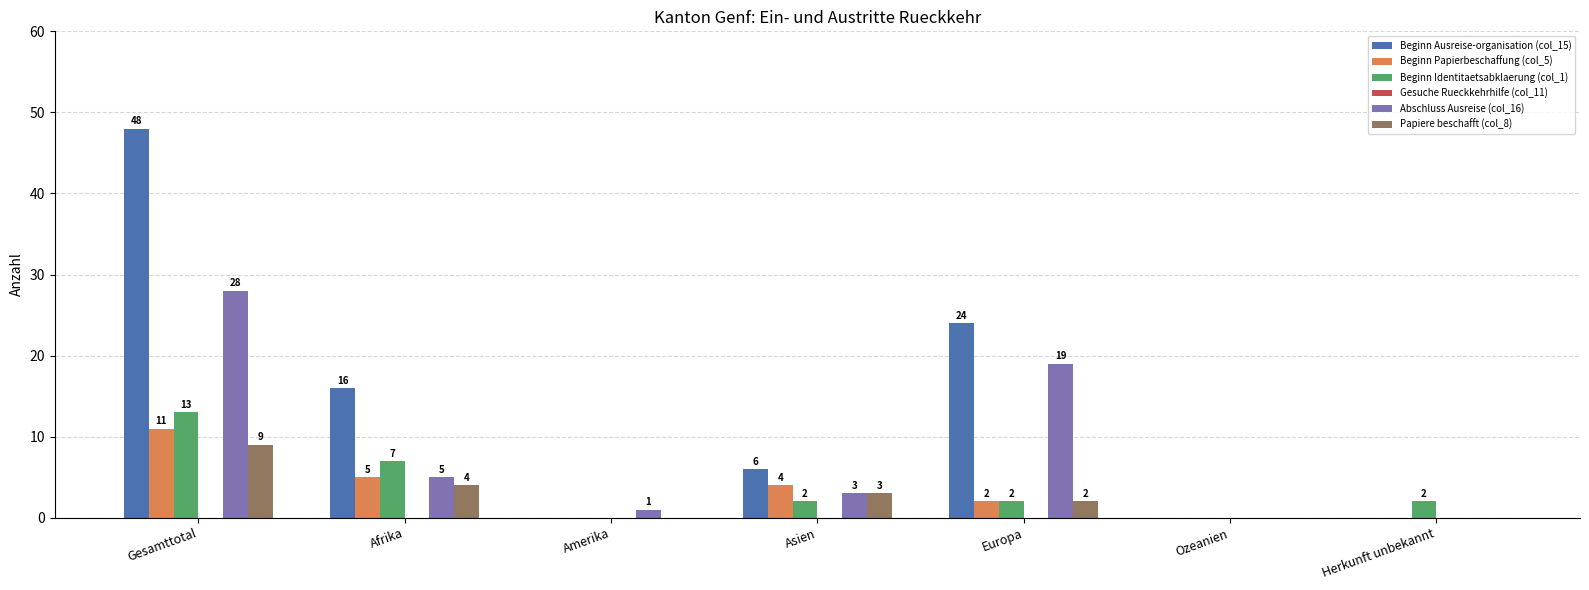

Where does the Papiere beschafft (col_8) series first go above 2?

Gesamttotal